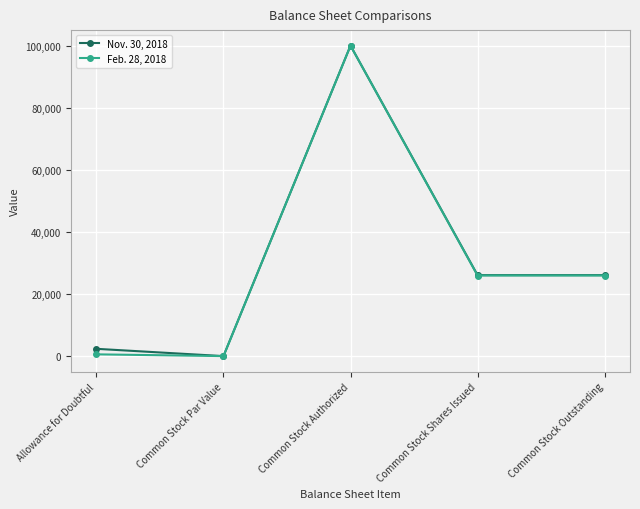

List the series in order of their overall mean, highest first.

Nov. 30, 2018, Feb. 28, 2018